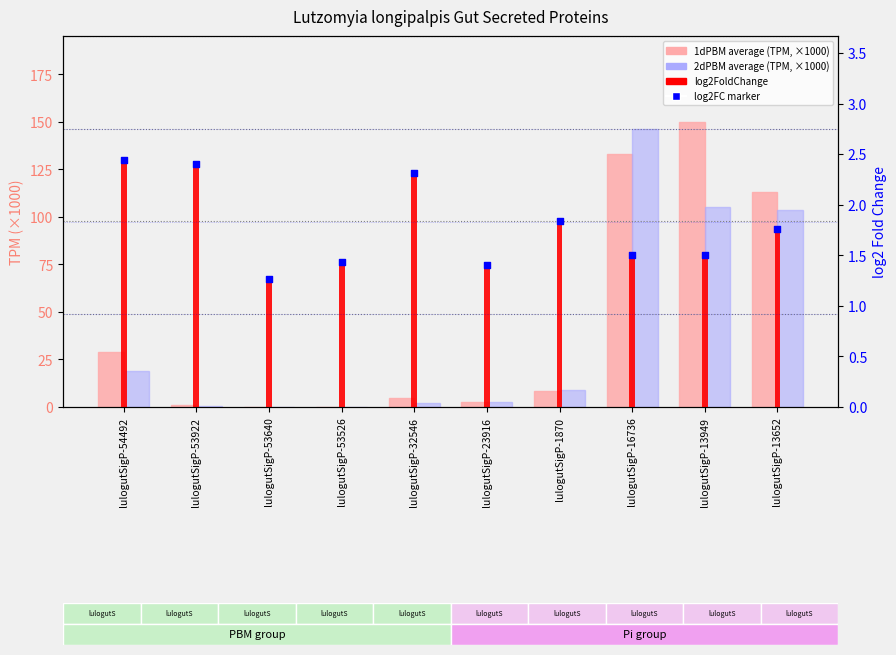

What is the total value across all series at lulogutSigP-53922?

6.2